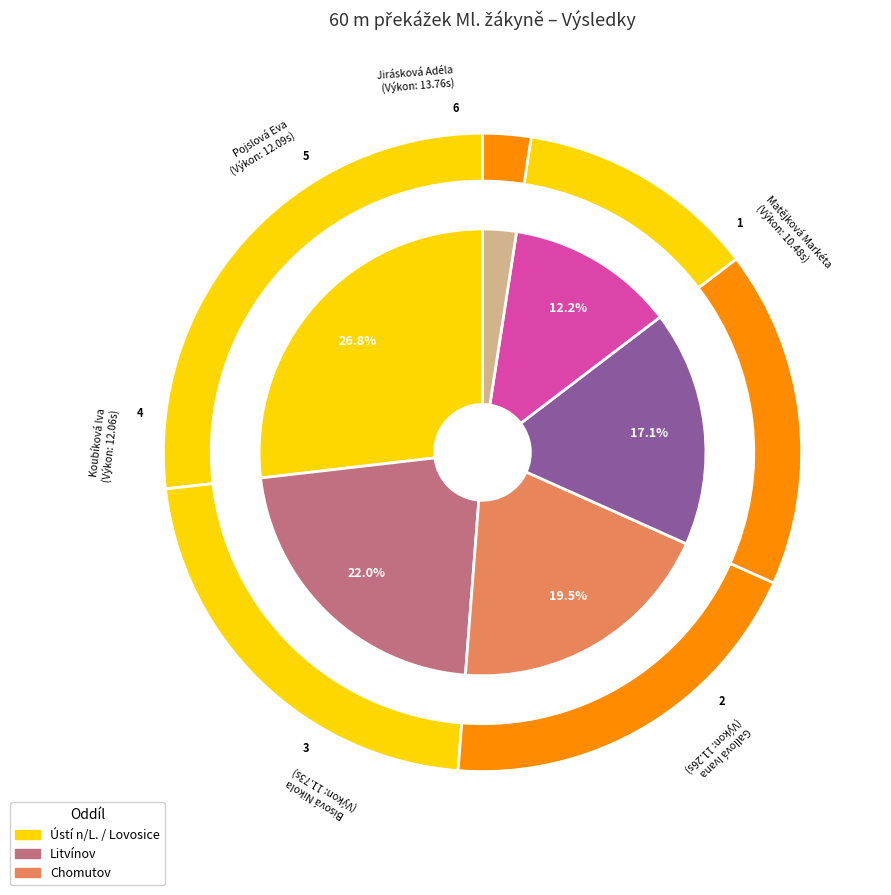

Rank the categories by value from highest to lowest.

Jirásková Adéla, Pojslová Eva, Koubíková Iva, Bisová Nikola, Gallová Ivana, Matějková Markéta